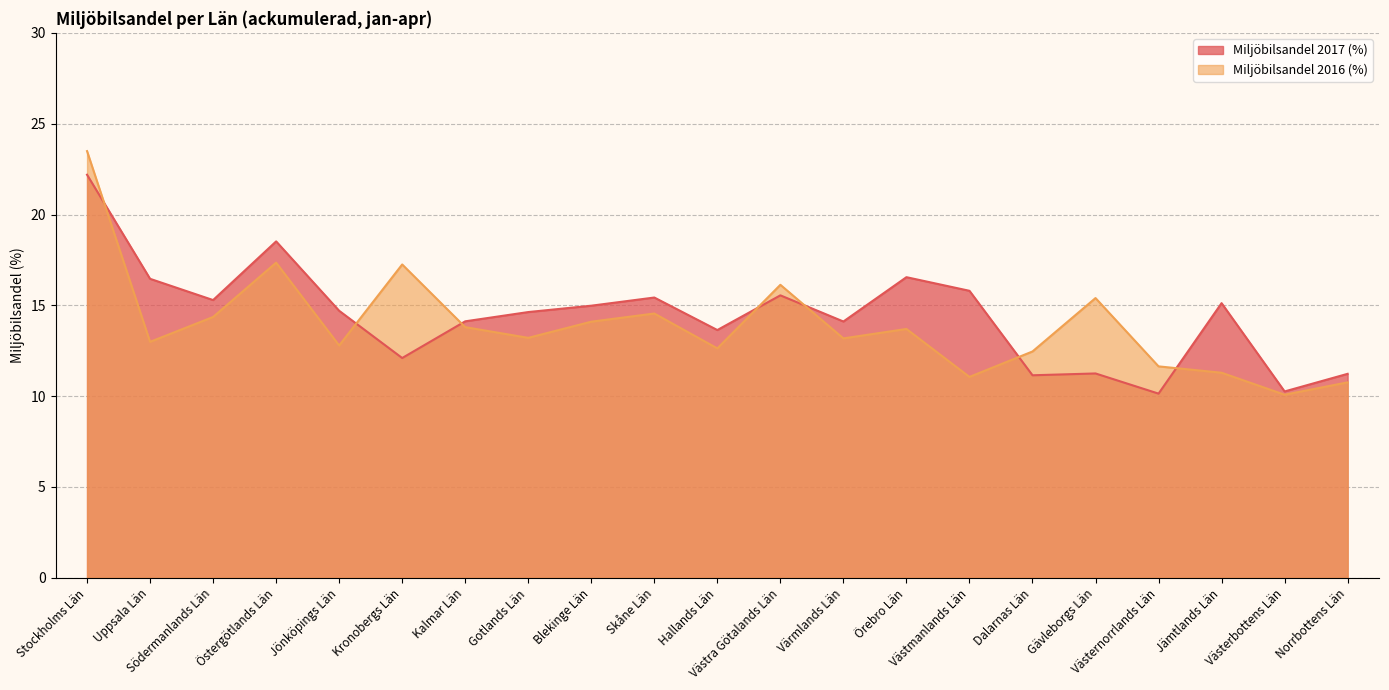

What is the sum of all Miljöbilsandel 2016 (%) values?

292.2